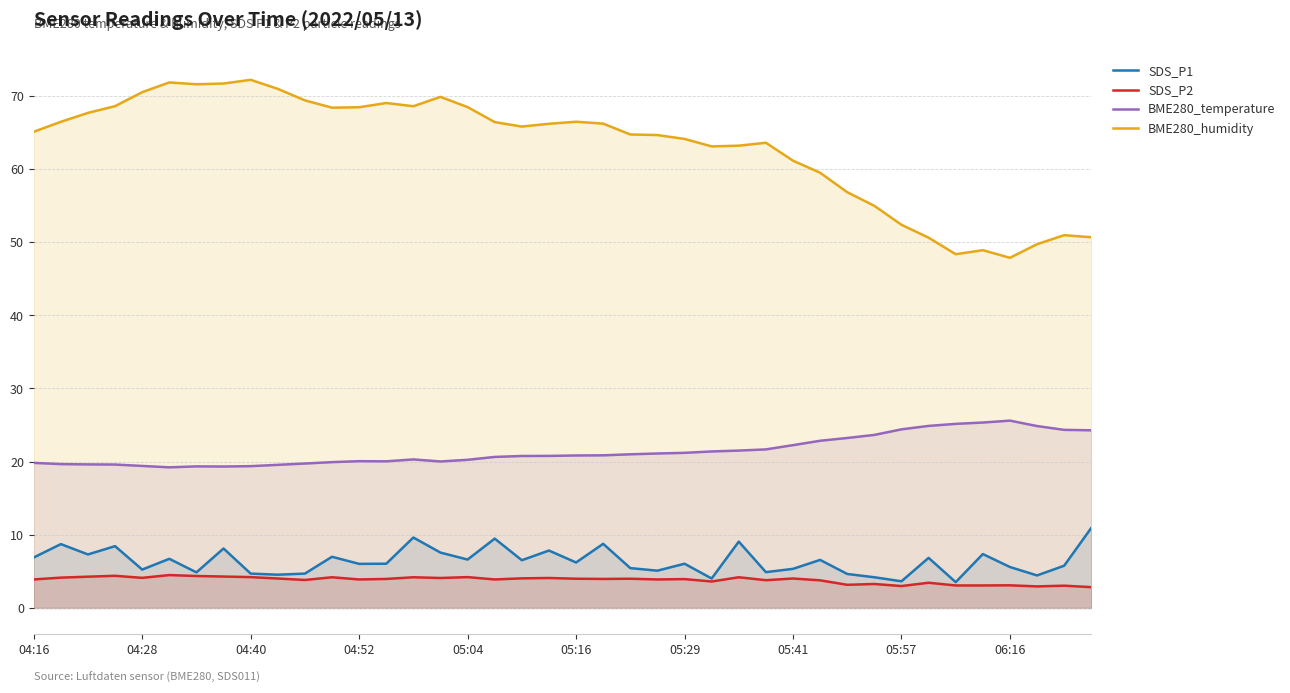

How many series are shown in this chart?

4